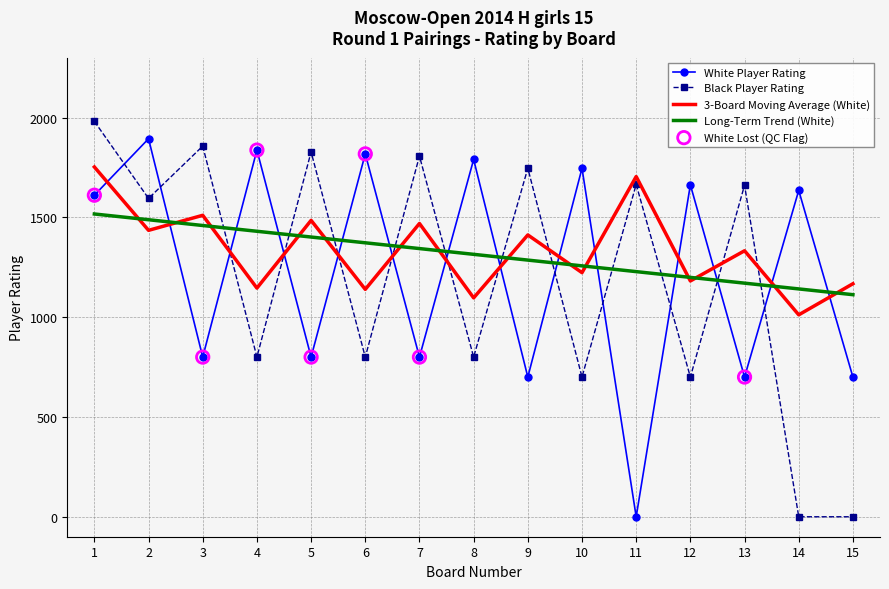

At which category is the sum across all series the highest?

1